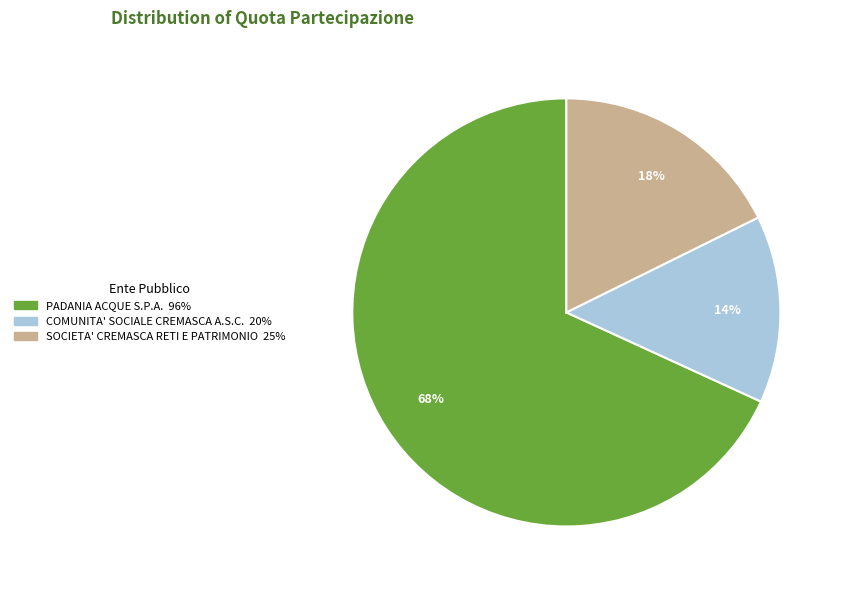

True or false: SOCIETA' CREMASCA RETI E PATRIMONIO accounts for 12% of the total.

False